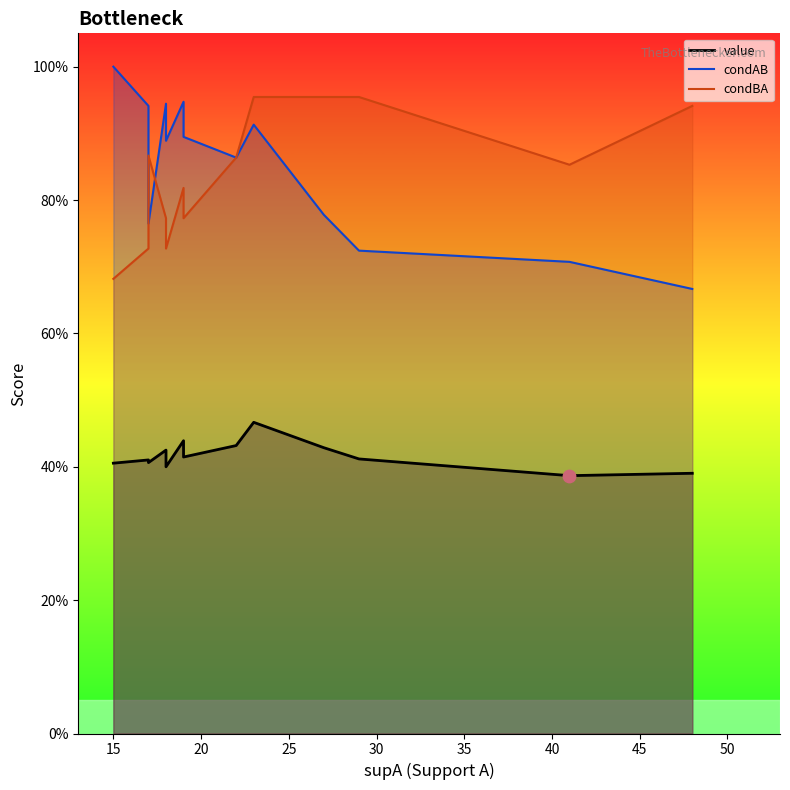

Is the value of condBA at 19 greater than the value of condAB at 3?

No